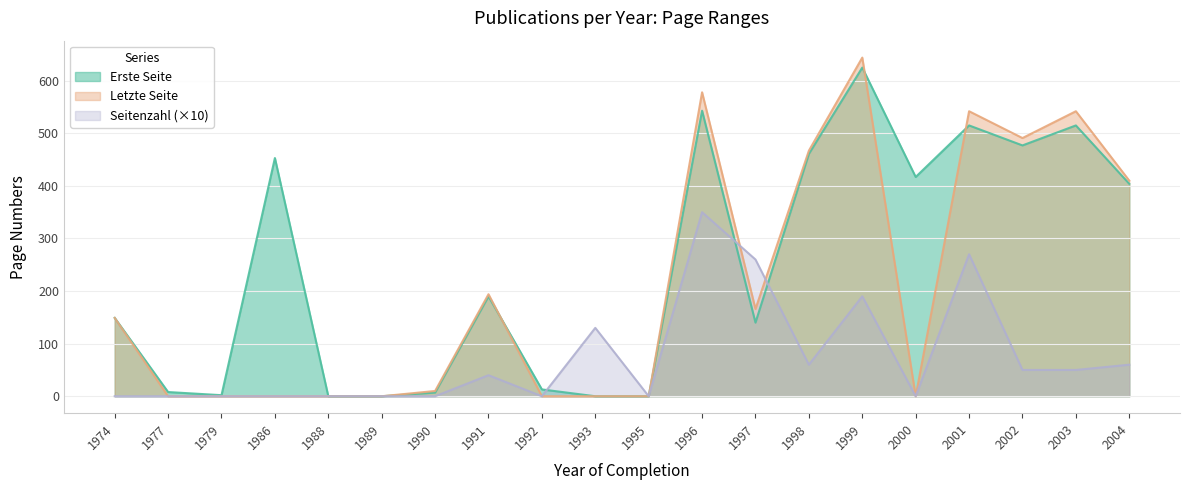

Rank the series by their maximum value, from lowest to highest.

Seitenzahl (×10), Erste Seite, Letzte Seite